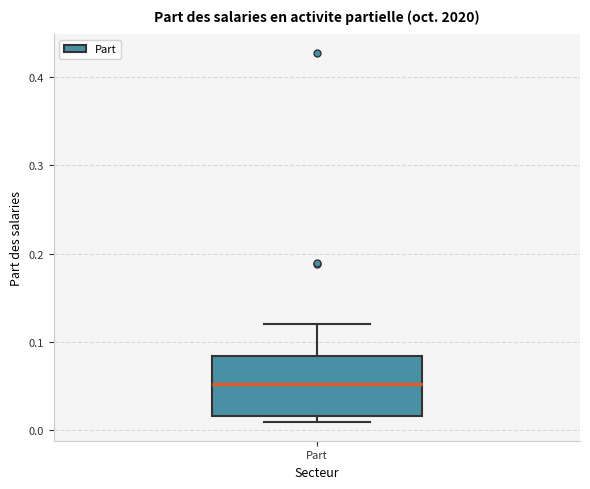

Read this box plot against the y-axis: the position of the median line, the range covered by the box, and the ends of both whiskers. The values are not printed on the chart, so give them approximately, as read against the axis.

median 0.05, box 0.02 to 0.08, whiskers 0.01 to 0.12